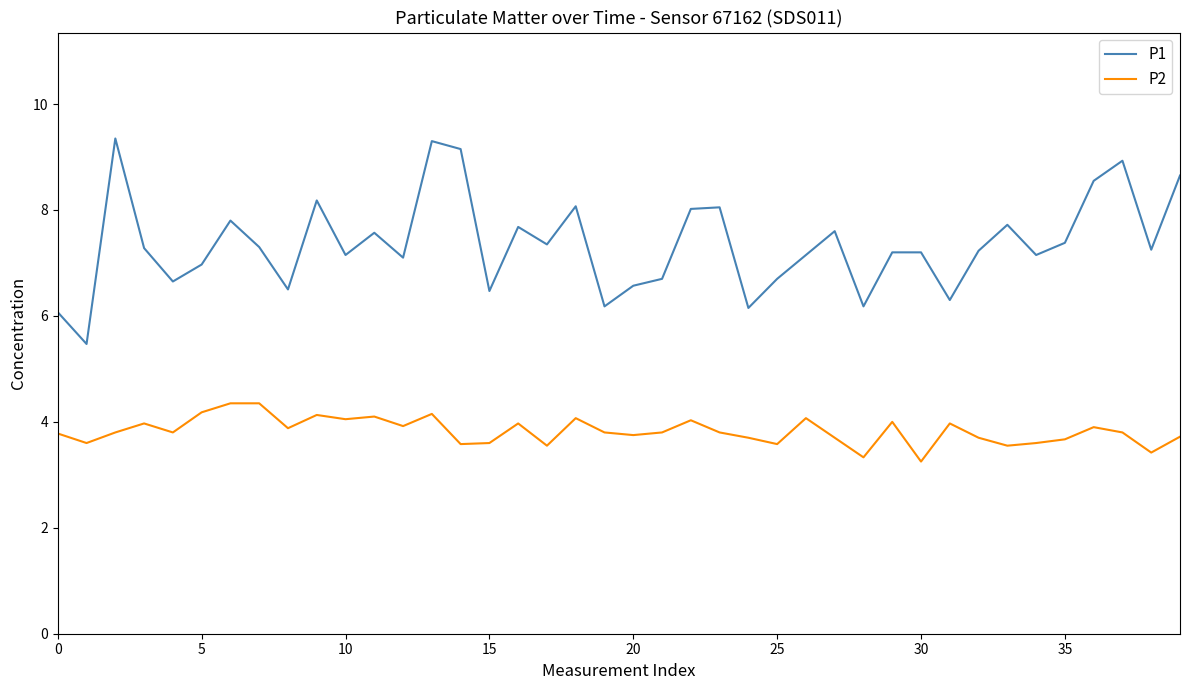

Which series has the largest total across all categories?

P1